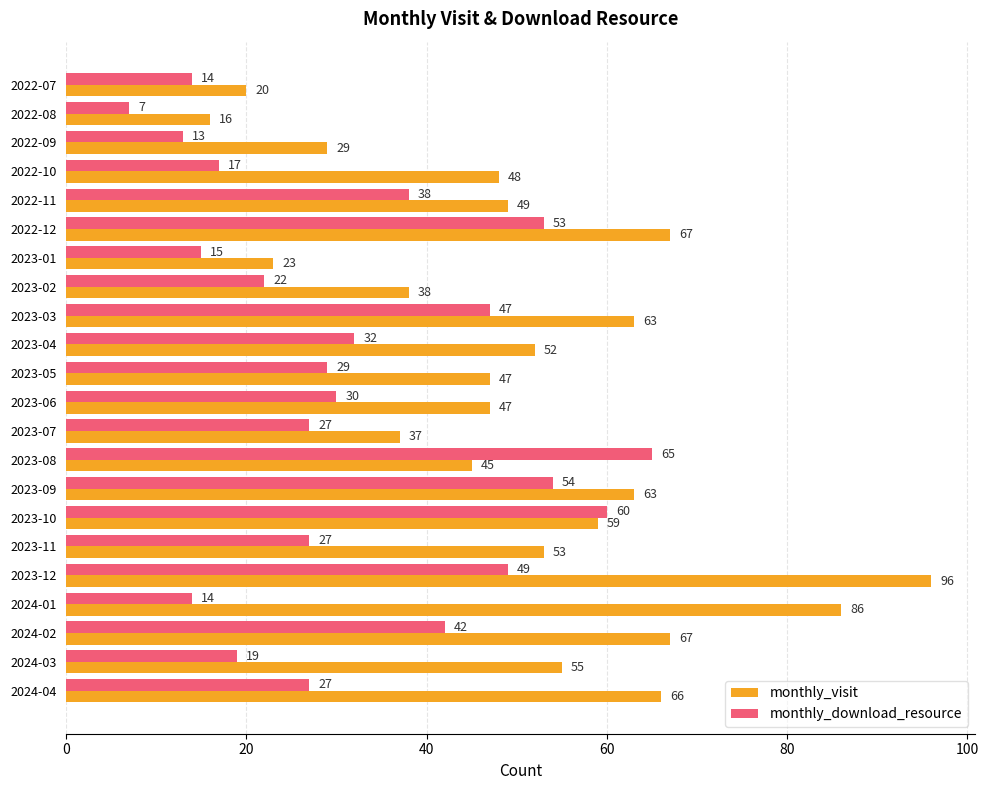

What are all the series names shown in the legend?

monthly_visit, monthly_download_resource